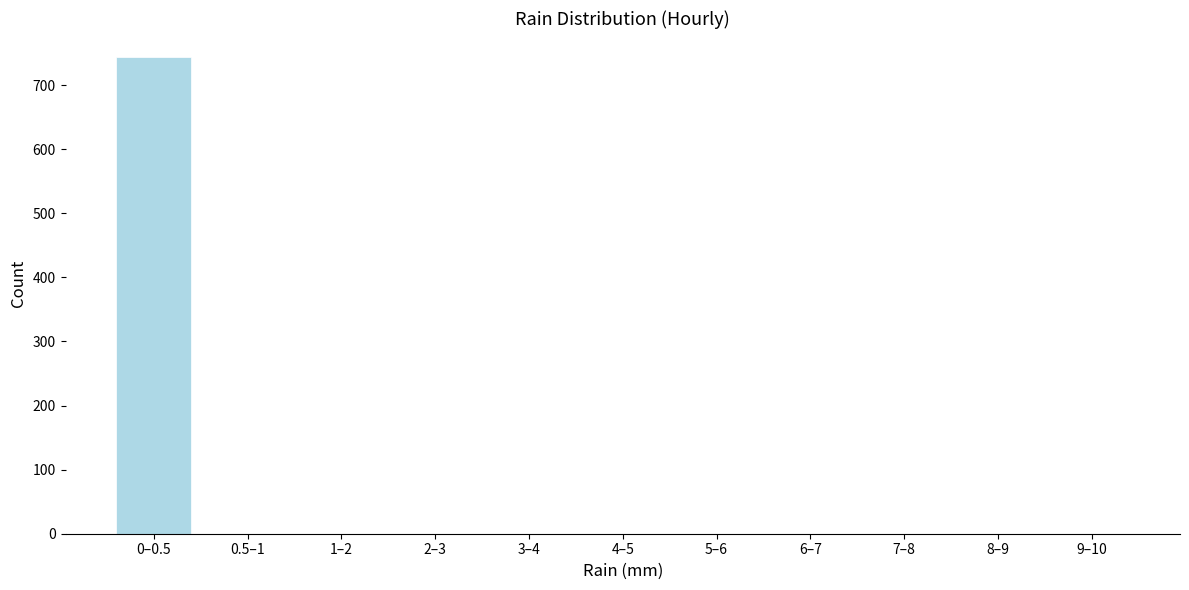

Reading left to right, list all the values displayed in this chart.

0–0.5=744	0.5–1=0	1–2=0	2–3=0	3–4=0	4–5=0	5–6=0	6–7=0	7–8=0	8–9=0	9–10=0